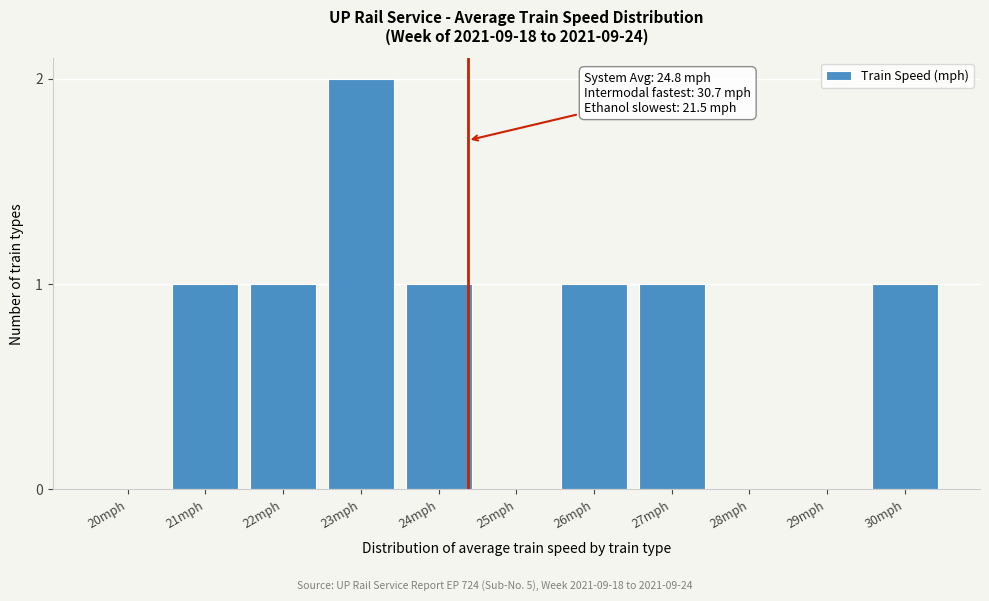

Reading left to right, list all the values displayed in this chart.

20mph=0	21mph=1	22mph=1	23mph=2	24mph=1	25mph=0	26mph=1	27mph=1	28mph=0	29mph=0	30mph=1